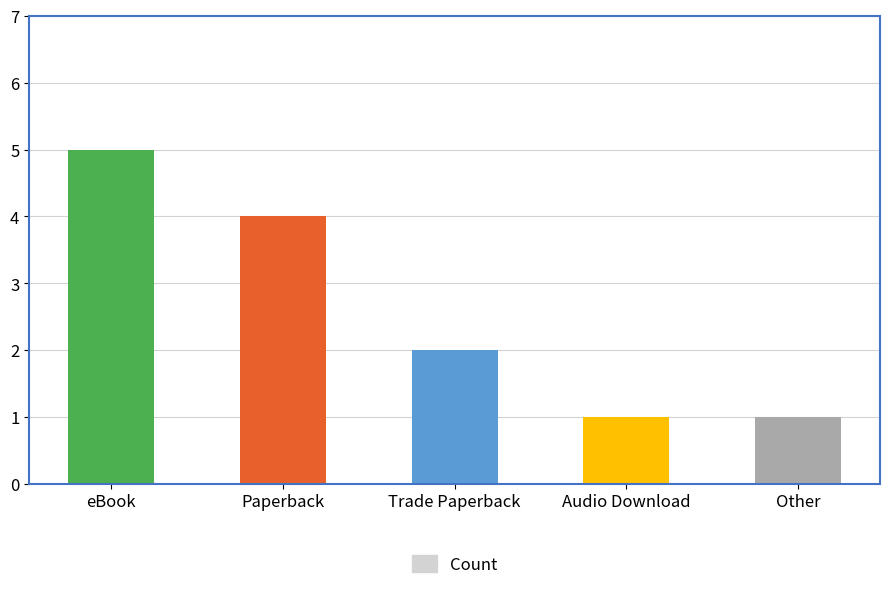

Reading left to right, what are all the values shown in this chart?

eBook=5	Paperback=4	Trade Paperback=2	Audio Download=1	Other=1